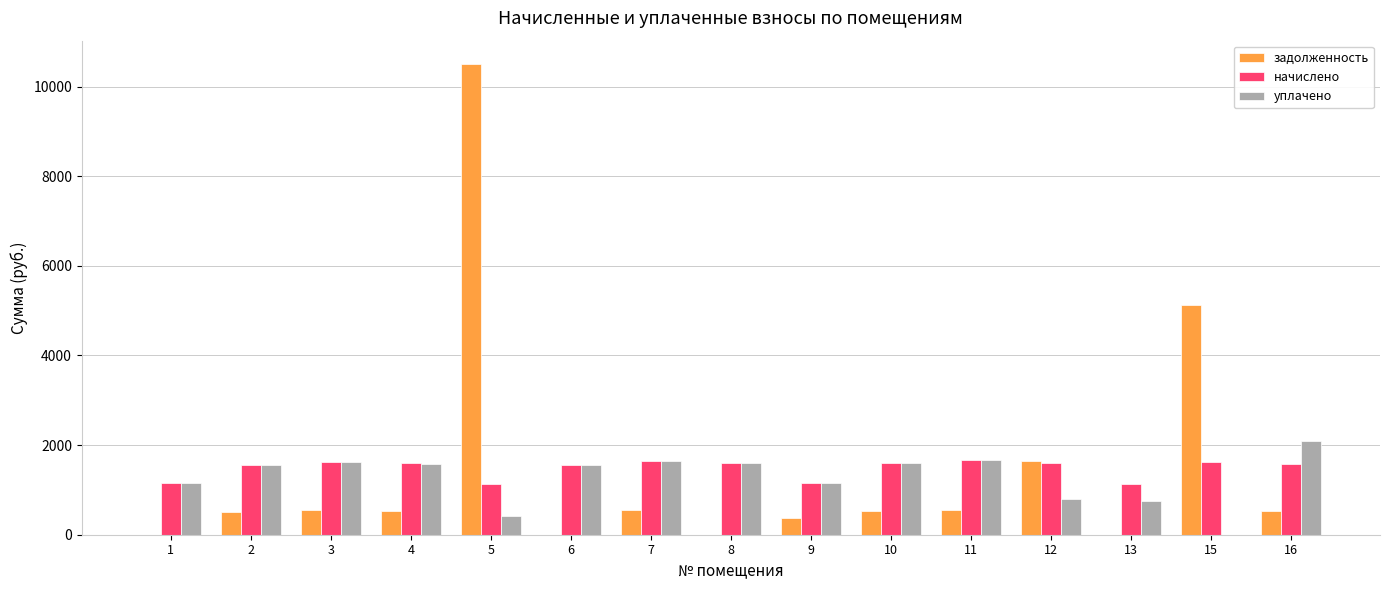

What is the total value across all series at 8?

3193.0